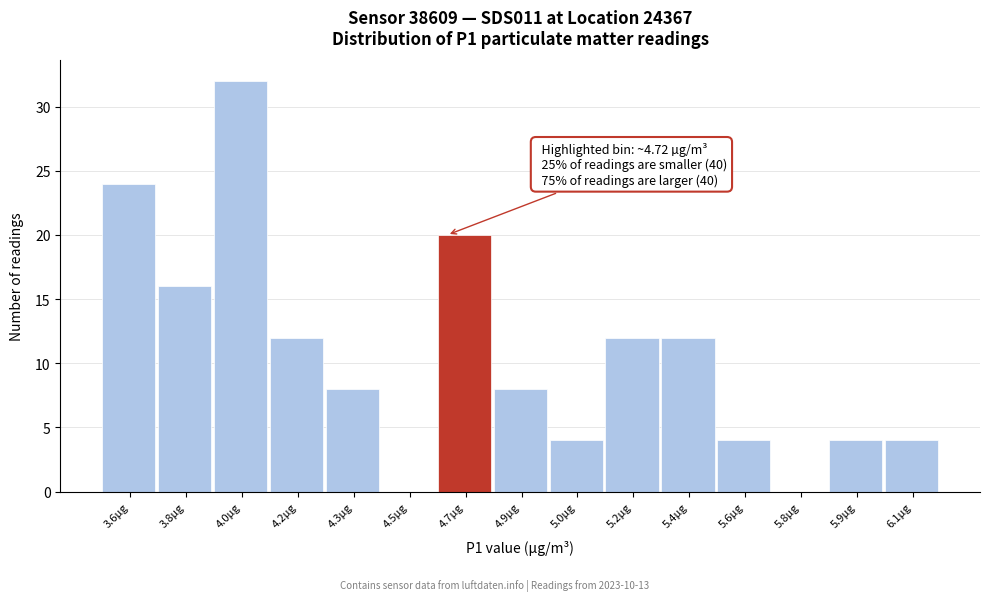

Reading left to right, list all the values displayed in this chart.

3.6µg=24	3.8µg=16	4.0µg=32	4.2µg=12	4.3µg=8	4.5µg=0	4.7µg=20	4.9µg=8	5.0µg=4	5.2µg=12	5.4µg=12	5.6µg=4	5.8µg=0	5.9µg=4	6.1µg=4